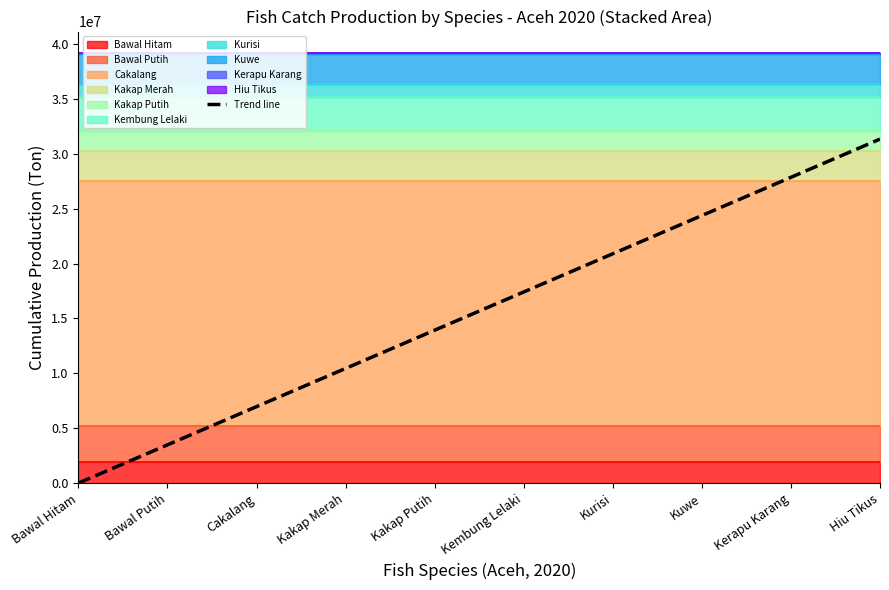

What is the average value?

15674583.6